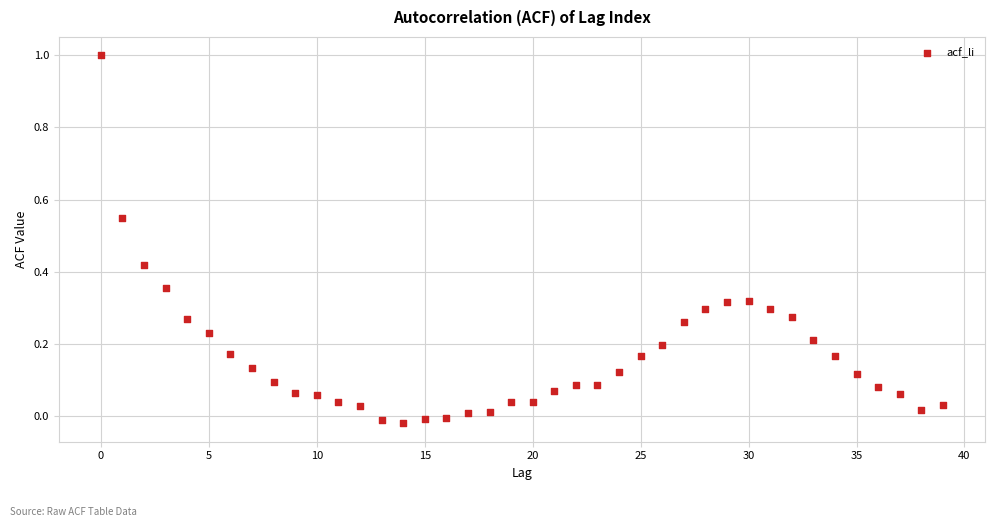

What is the range of Y values (max minus min)?

1.0